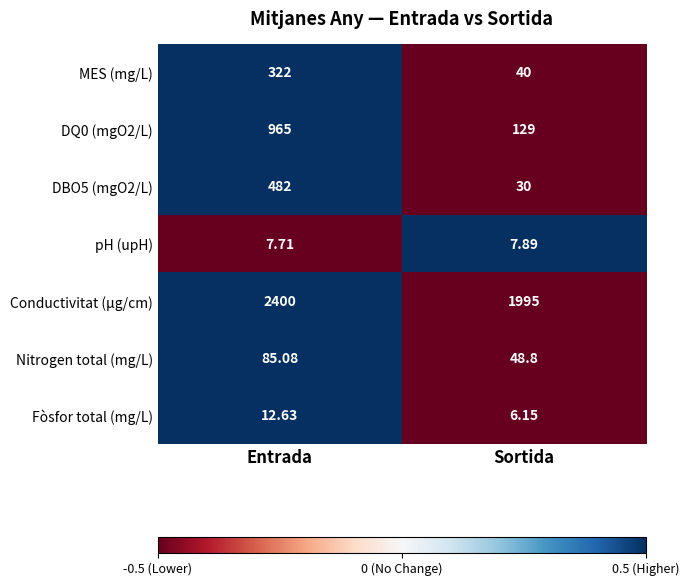

At Sortida, list the series in order from smallest to largest.

Fòsfor total (mg/L), pH (upH), DBO5 (mgO2/L), MES (mg/L), Nitrogen total (mg/L), DQ0 (mgO2/L), Conductivitat (µg/cm)